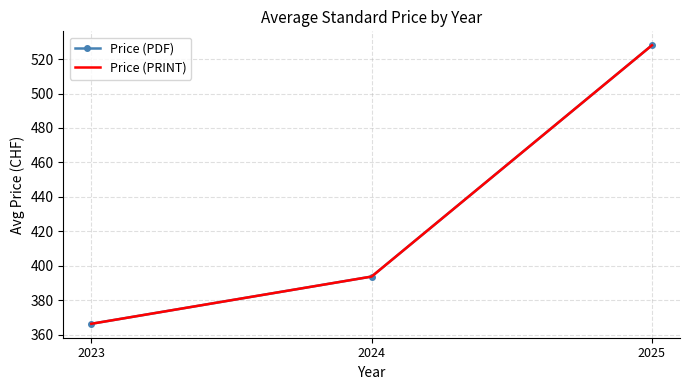

True or false: Price (PRINT) has a value of 366.3 at 2023.

True